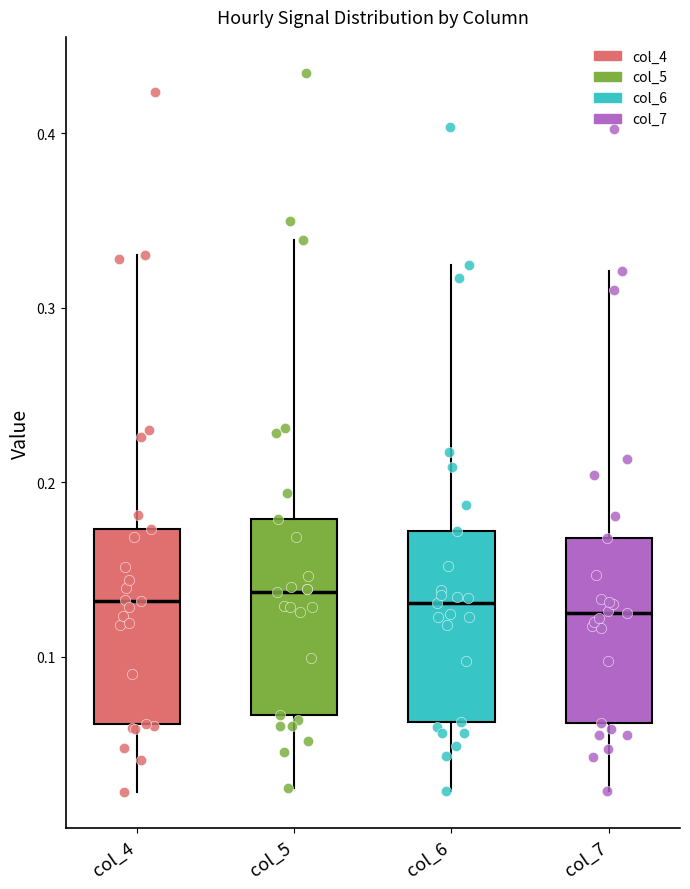

Where is the lower edge of the box for col_6 on the y-axis? The values are not printed on the chart, so give them approximately, as read against the axis.

0.06